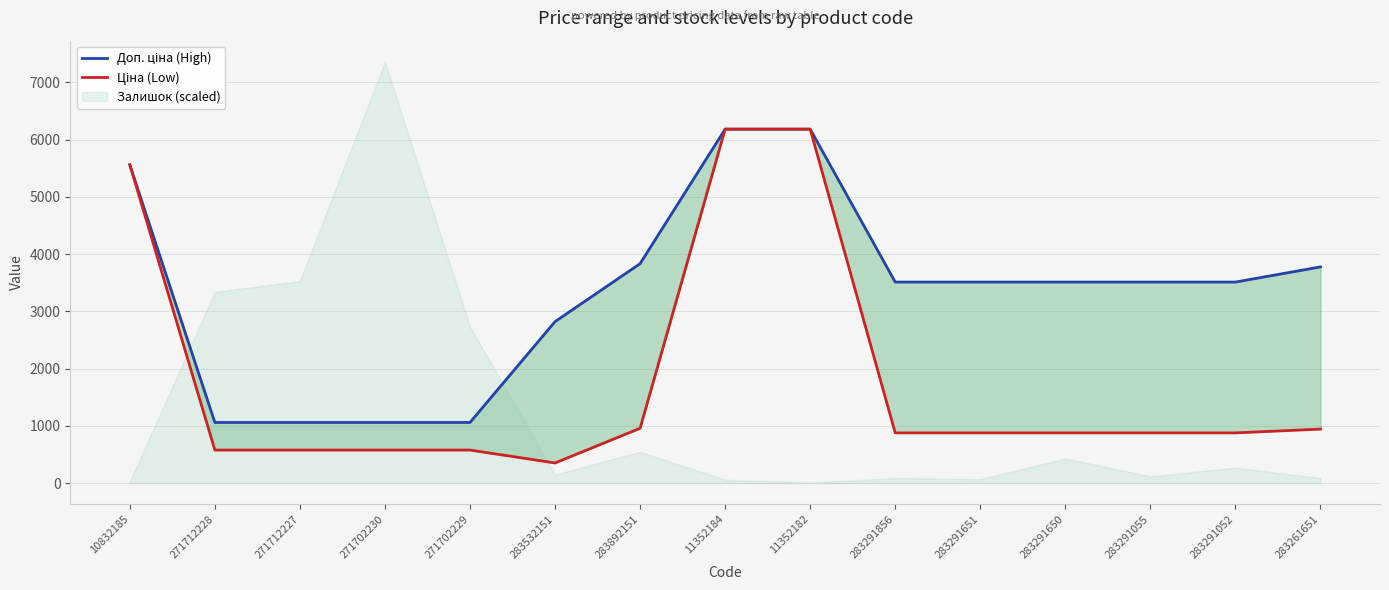

True or false: Ціна (Low) and Доп. ціна (High) intersect in this chart.

False